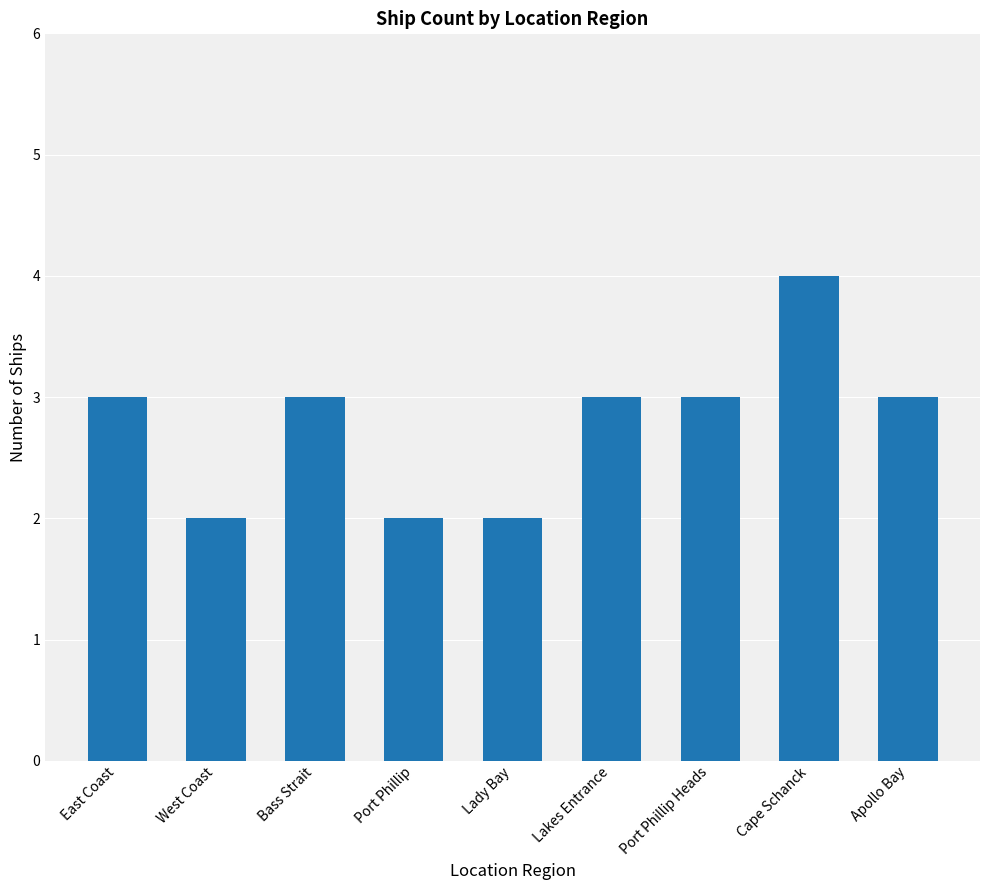

Are the bars horizontal?

No